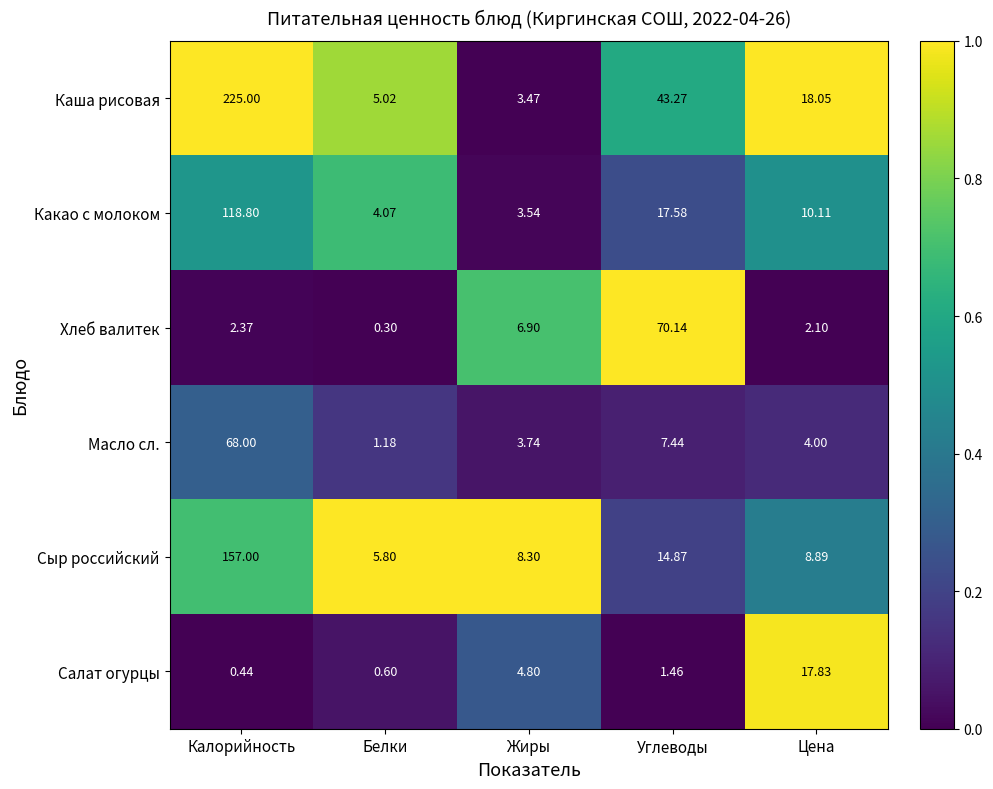

Which series changed the most between Белки and Жиры?

Хлеб валитек